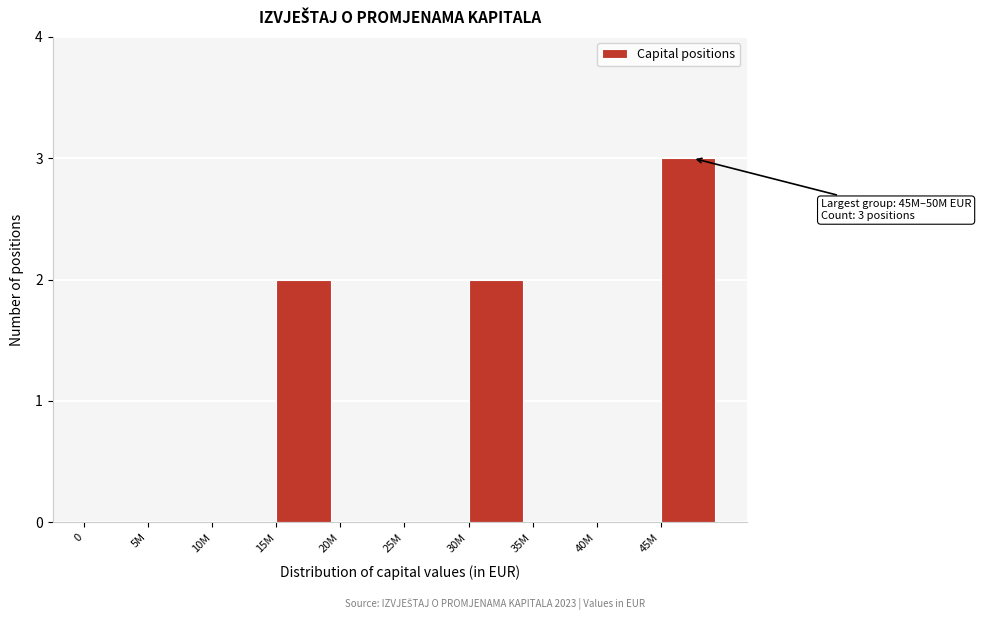

Reading left to right, extract all data points from this chart.

0=0	5M=0	10M=0	15M=2	20M=0	25M=0	30M=2	35M=0	40M=0	45M=3